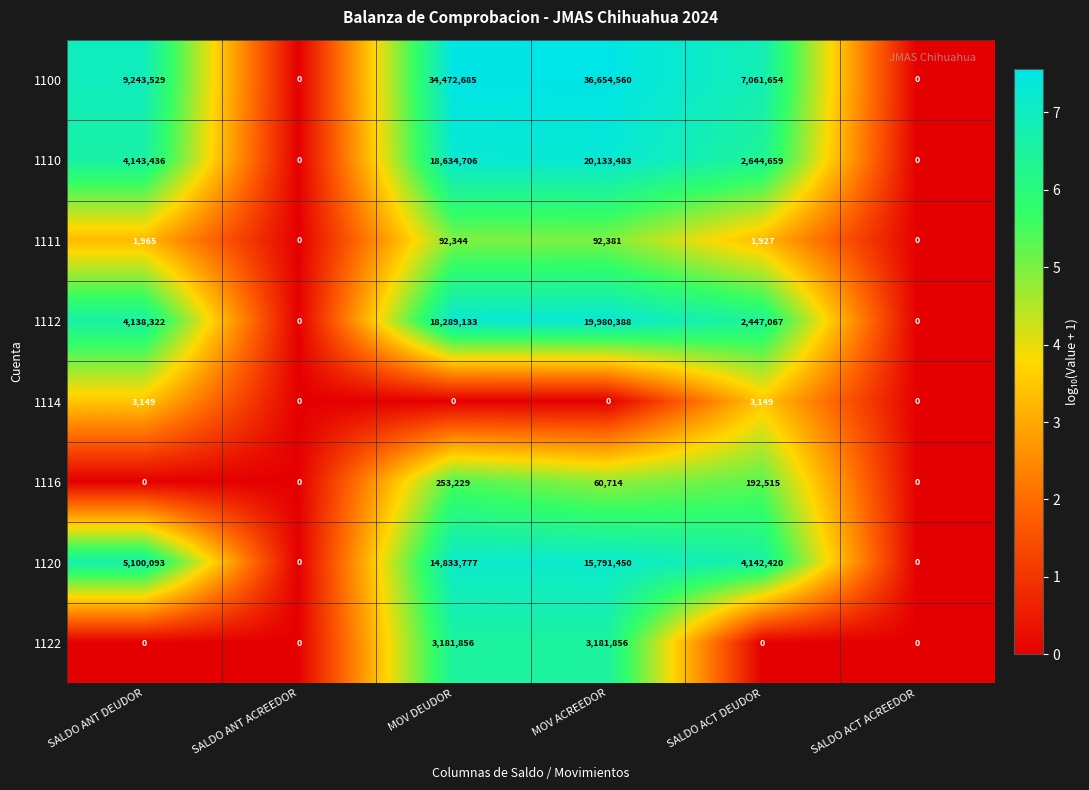

What is the average value of the 1122 series?

1060619